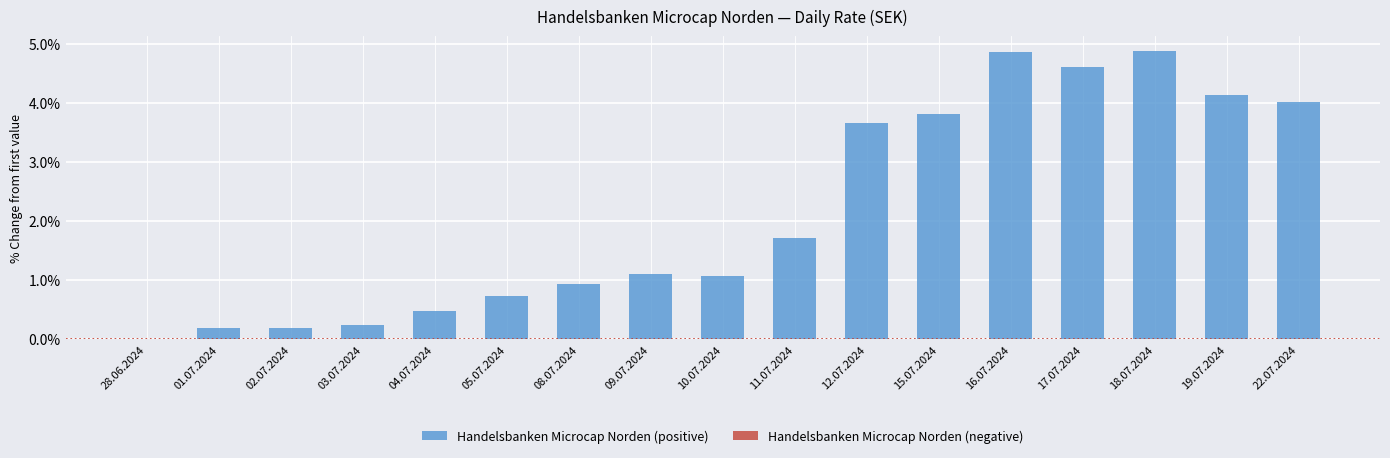

What is the ratio of the value at 12.07.2024 to the value at 10.07.2024?

3.4